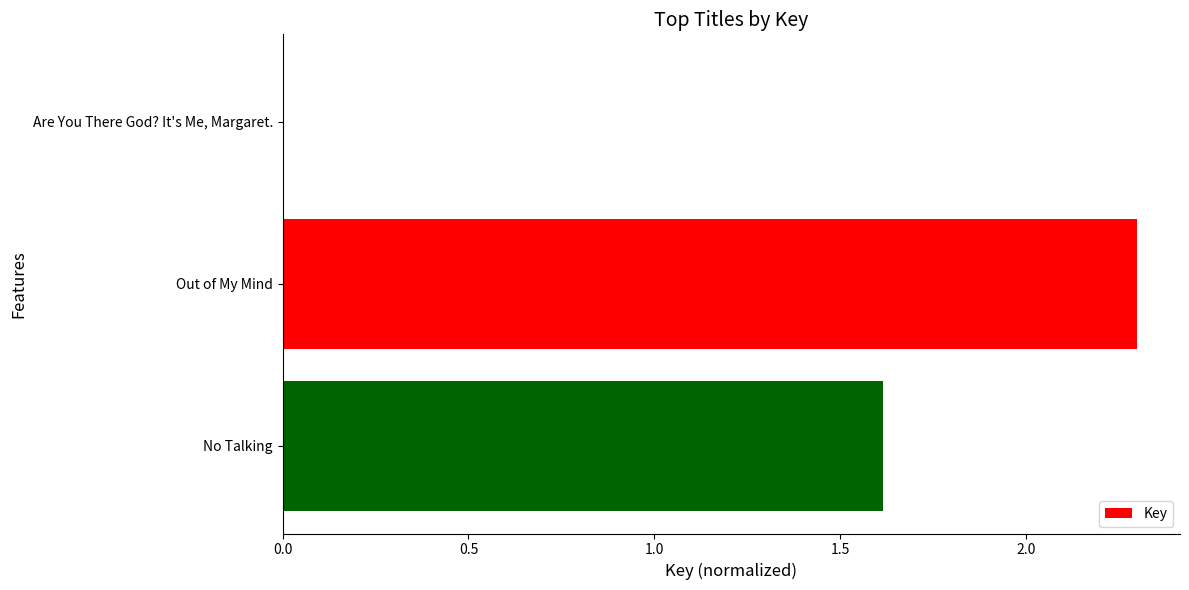

At which category does the chart reach its peak across all series?

Out of My Mind